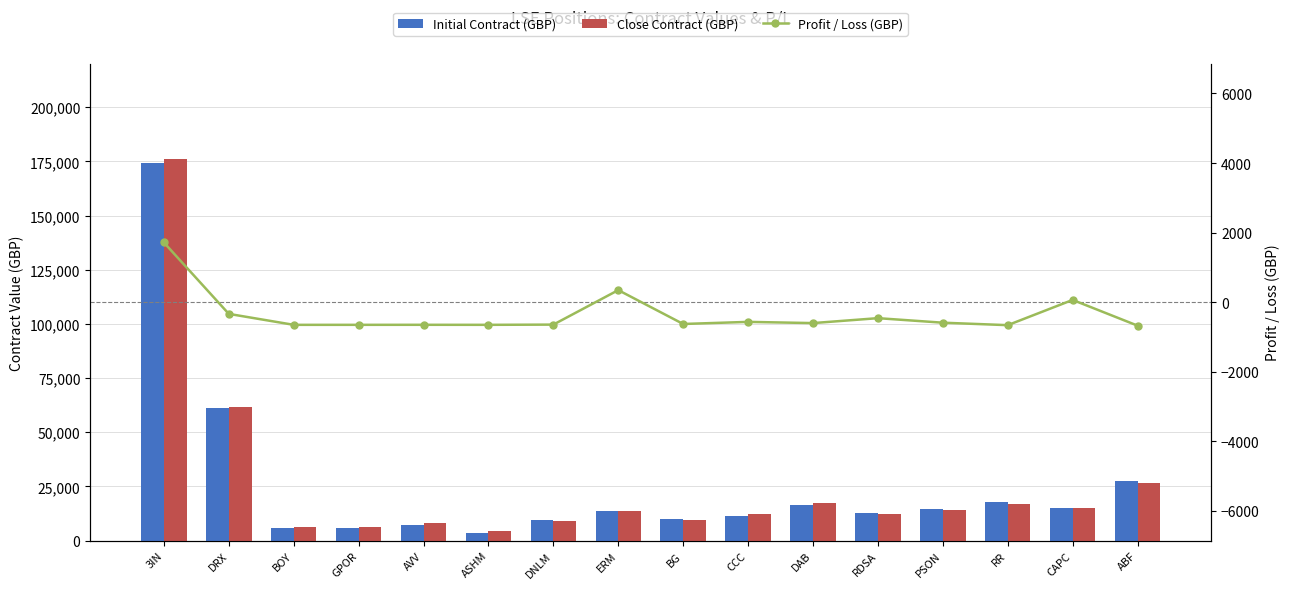

What is the value of the Close Contract (GBP) bar at the 4th from the left?

6425.1